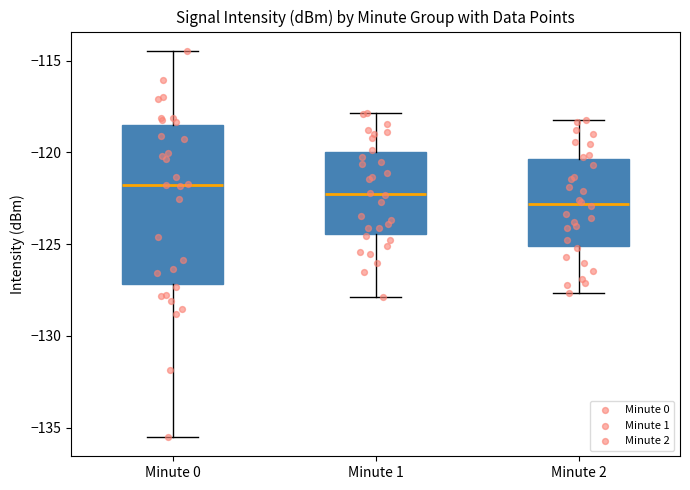

Which box's median line is the highest?

Minute 0